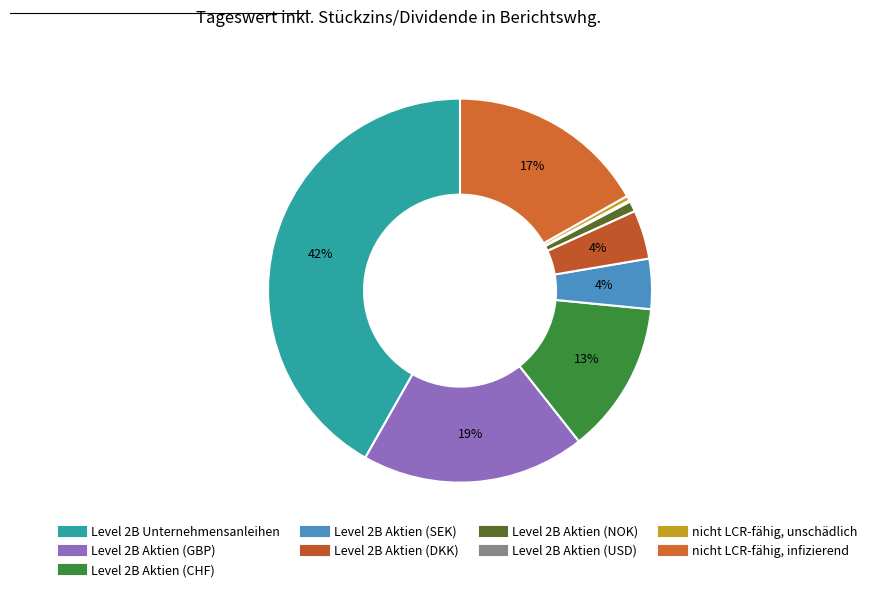

Rank the categories by value from highest to lowest.

Level 2B Unternehmensanleihen, Level 2B Aktien (GBP), nicht LCR-fähig, infizierend, Level 2B Aktien (CHF), Level 2B Aktien (SEK), Level 2B Aktien (DKK), Level 2B Aktien (NOK), nicht LCR-fähig, unschädlich, Level 2B Aktien (USD)